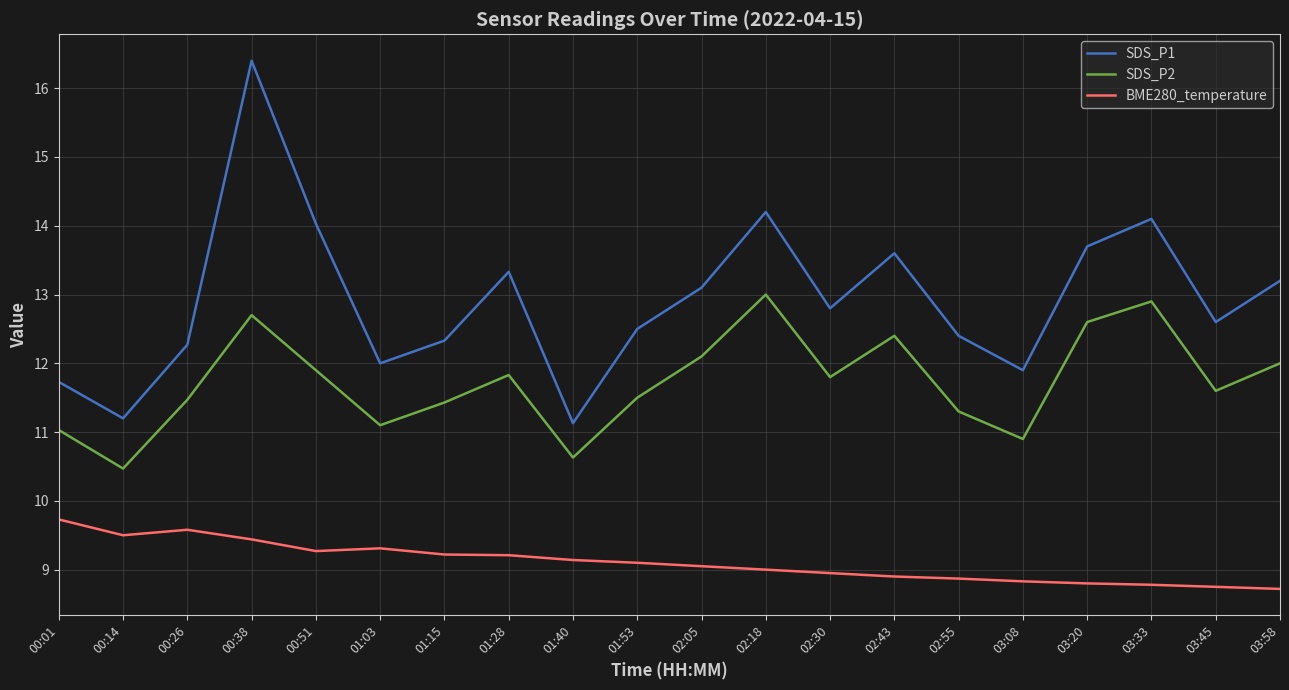

Is the value of BME280_temperature at 00:14 greater than the value of SDS_P1 at 03:45?

No